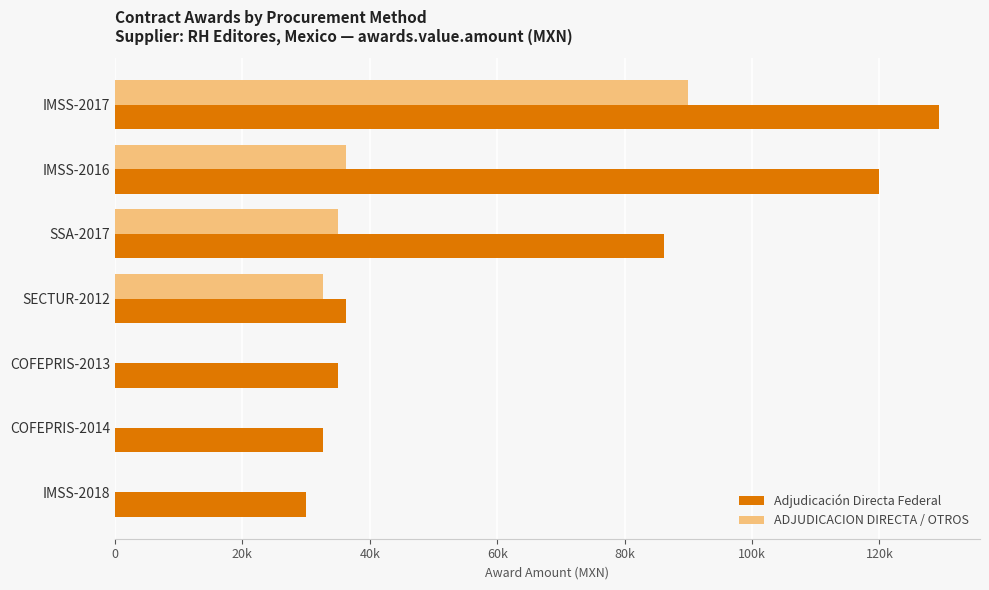

What are all the series names shown in the legend?

Adjudicación Directa Federal, ADJUDICACION DIRECTA / OTROS